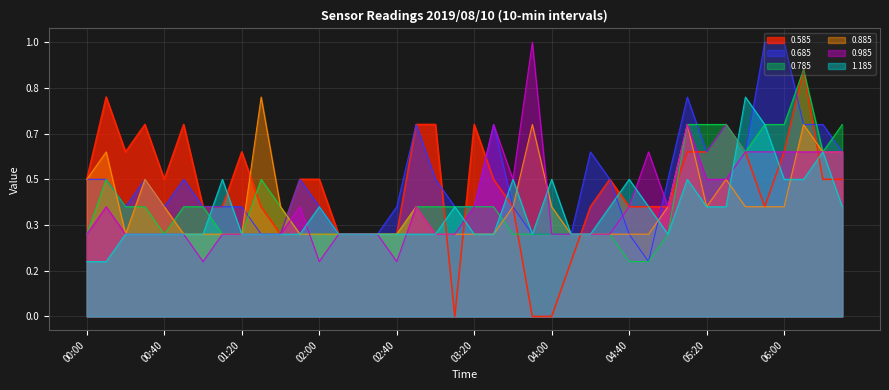

How many intersections are there between 0.585 and 1.185?

11